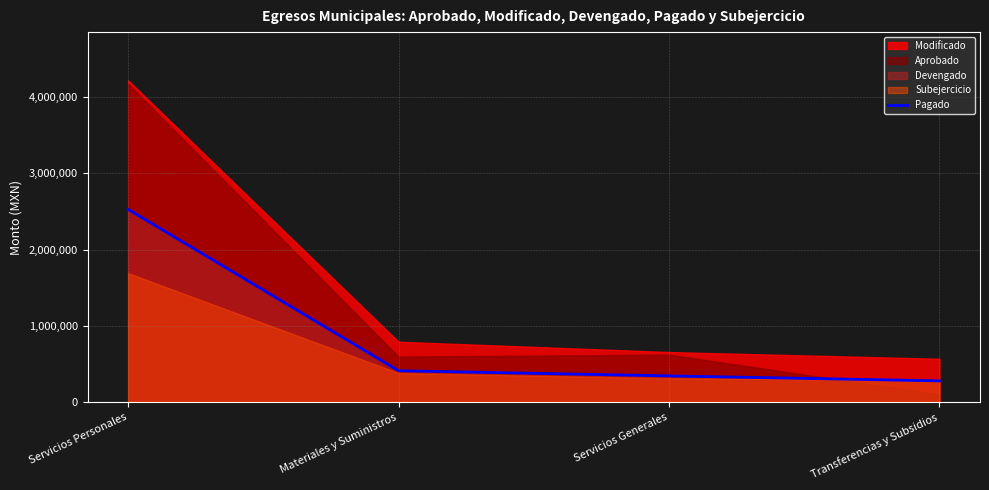

Rank the categories by value from highest to lowest.

Servicios Personales, Materiales y Suministros, Servicios Generales, Transferencias y Subsidios